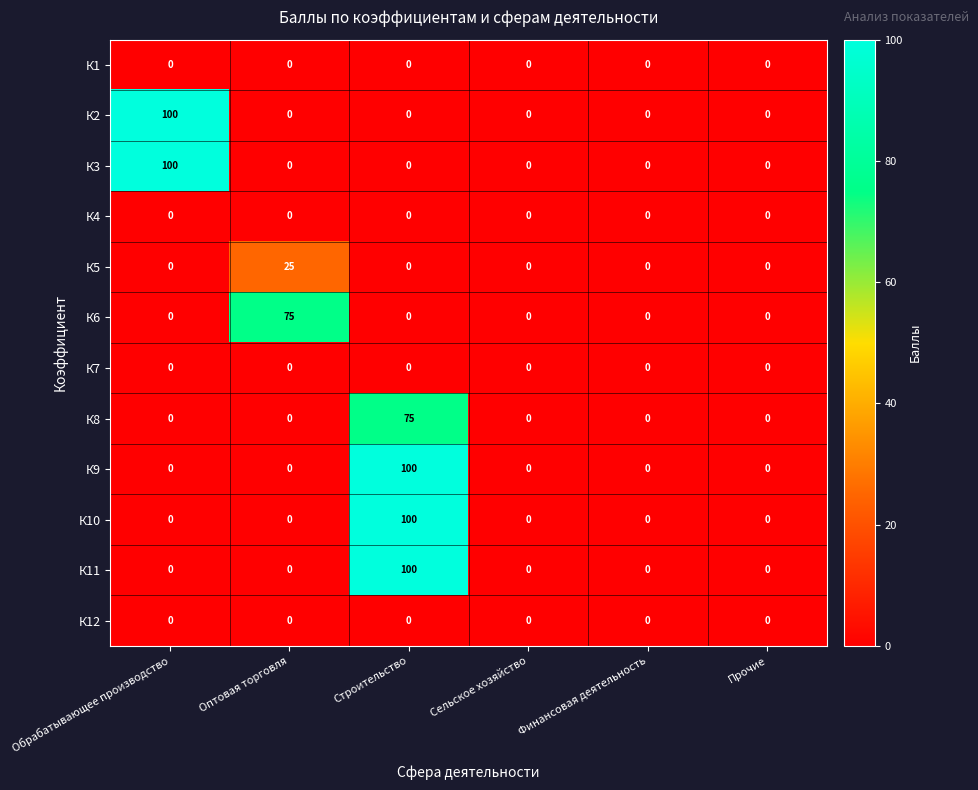

What is the difference between the maximum and second lowest values in the К8 series?

75